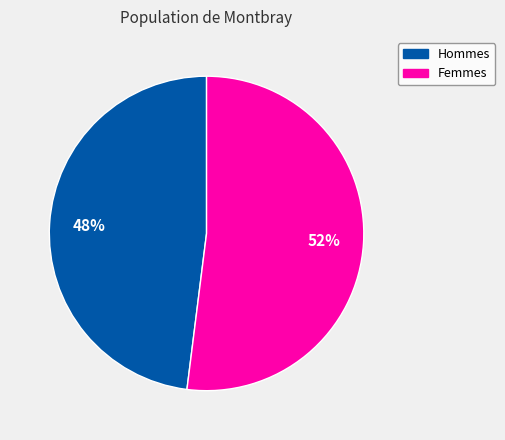

Count the number of slices in the pie.

2